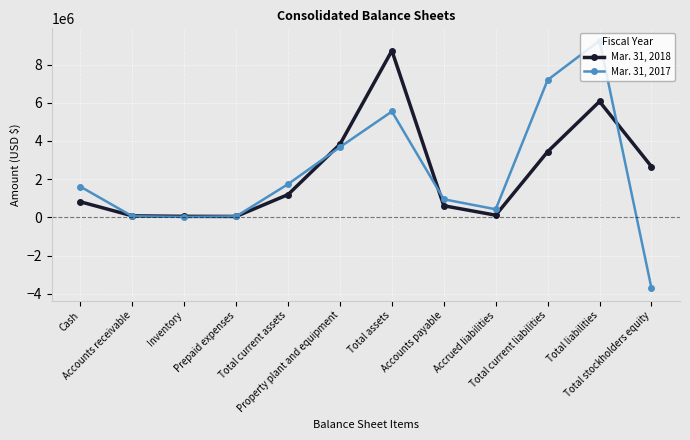

What is the label of the 5th point from the right?

Accounts payable